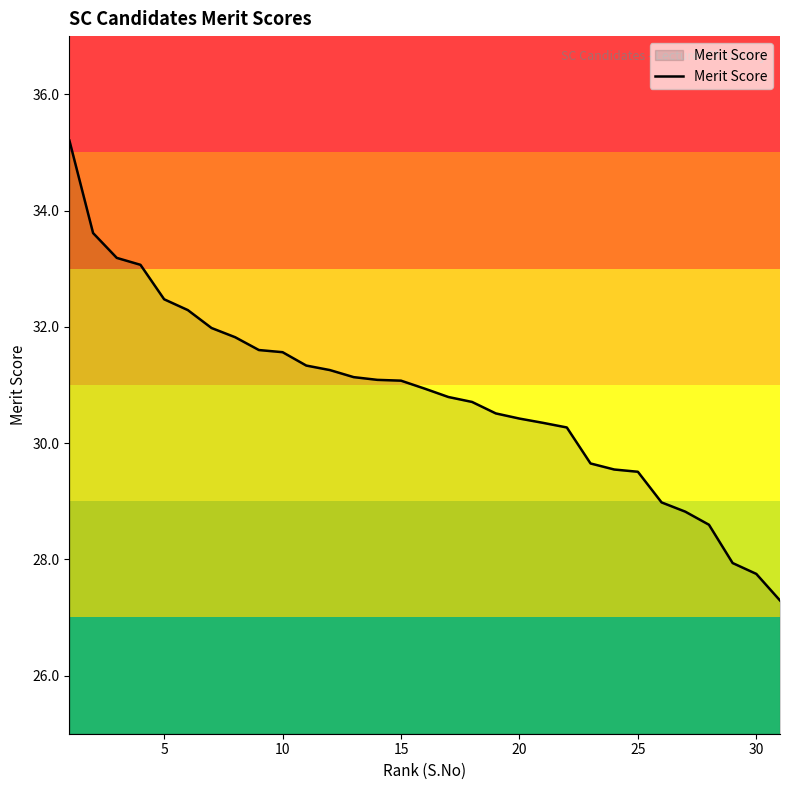

What is the minimum value shown in the chart?

27.3